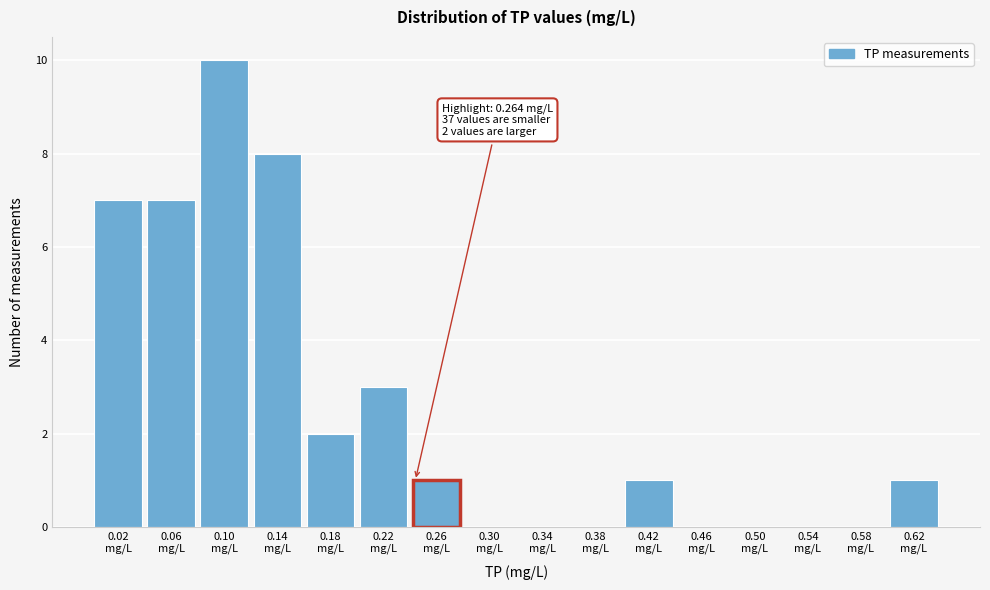

What is the greatest value displayed?

10